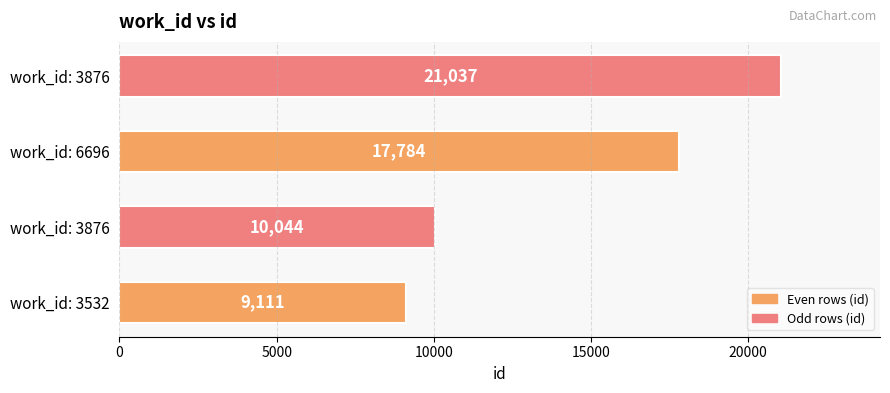

How many values are below 17784?

2